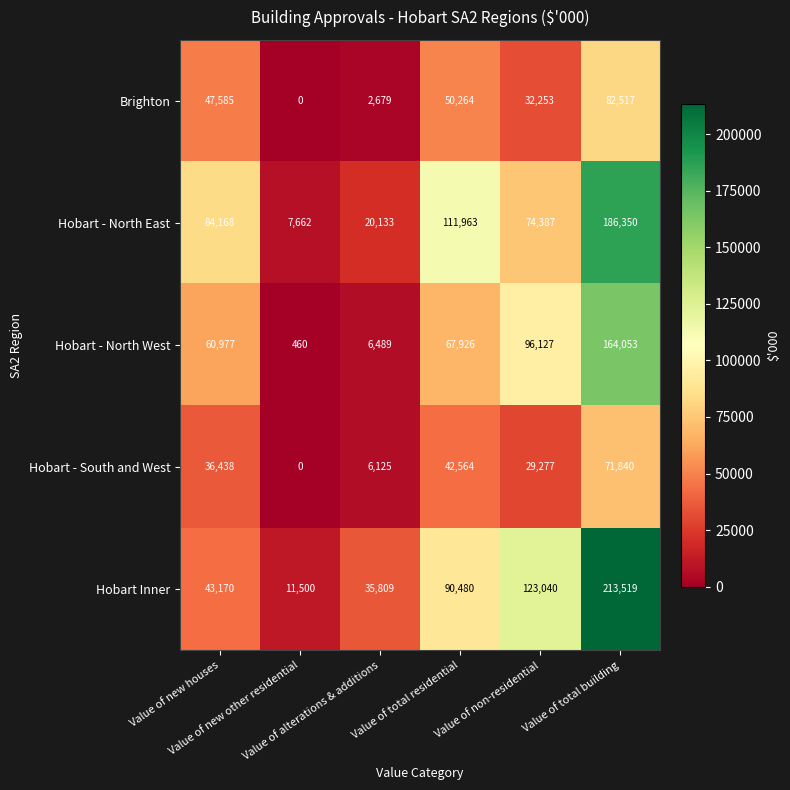

What is the maximum value shown in the chart?

213519